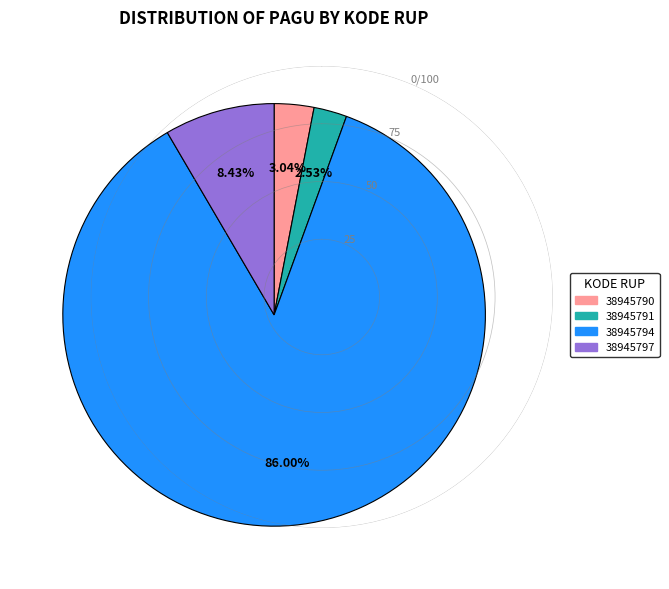

Which has a higher value, 38945790 or 38945794?

38945794